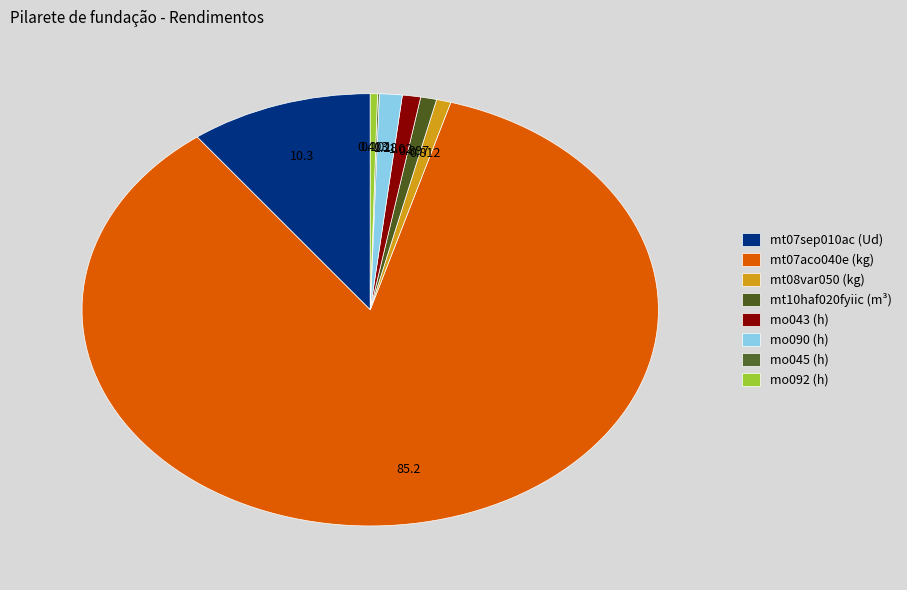

How many slices are in this pie chart?

8